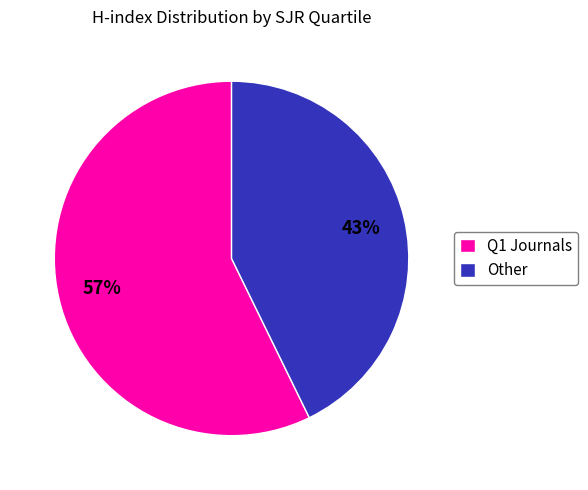

The Other slice represents 43% of the pie. True or false?

True